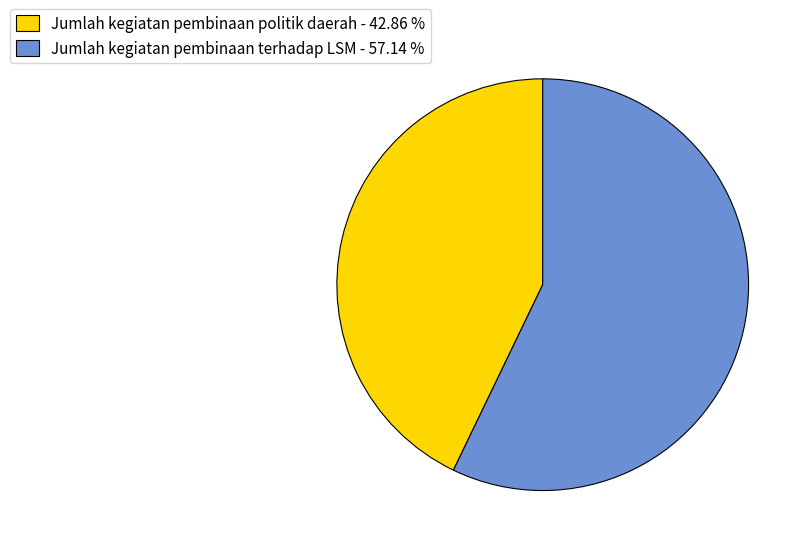

How many segments does this pie chart have?

2